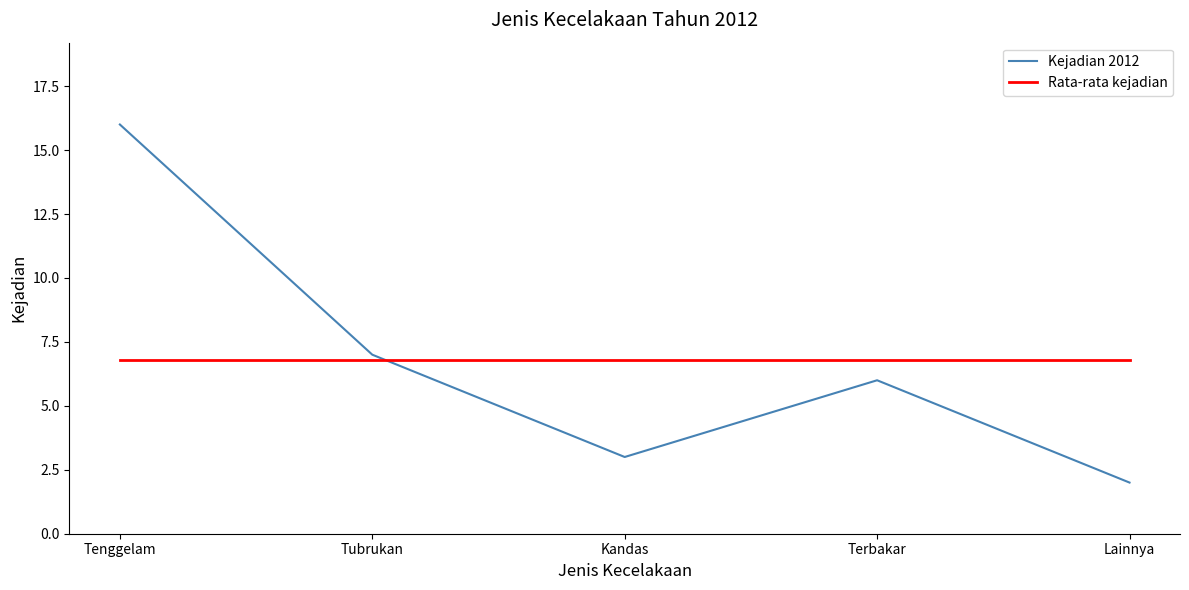

The Rata-rata kejadian series shows 3.1 at Tubrukan. True or false?

False